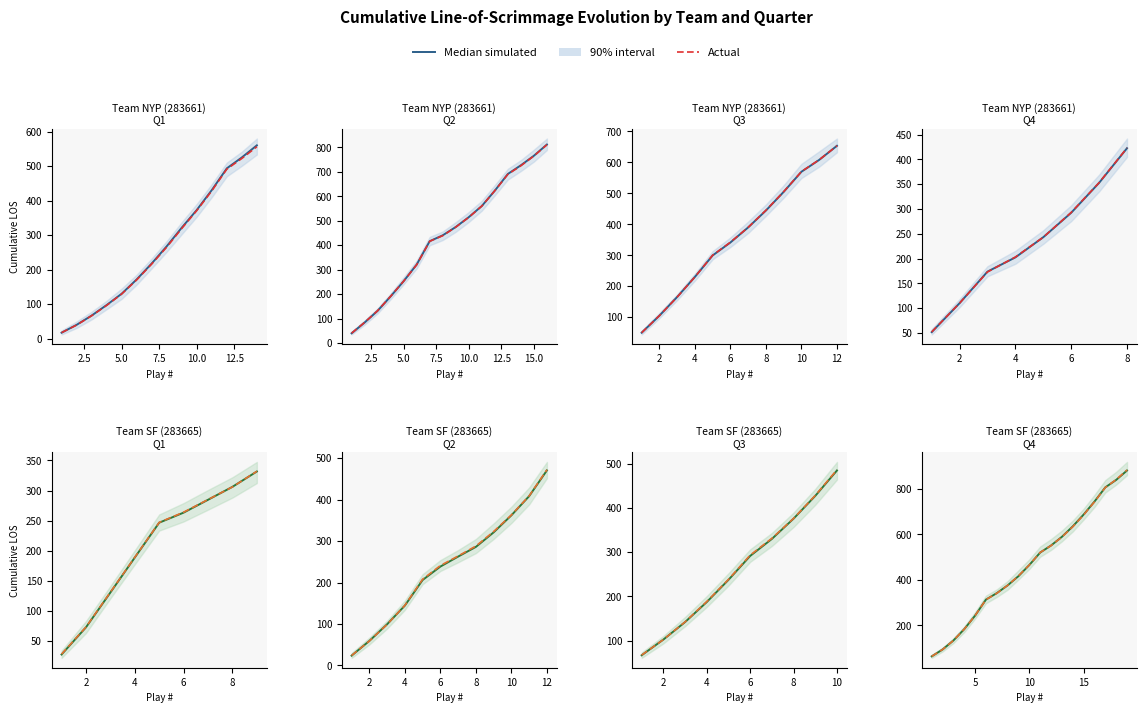

Rank the series at 15 from highest to lowest value.

Median simulated, Actual